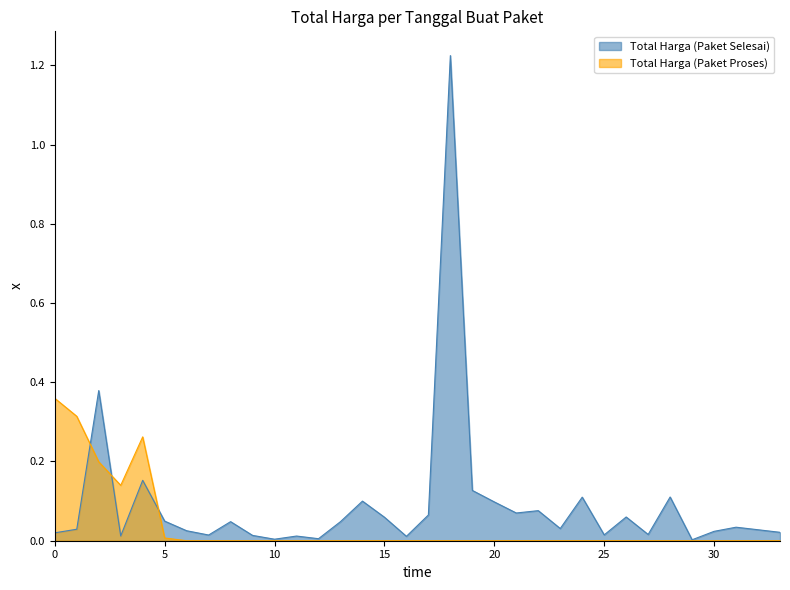

Is it true that Total Harga (Paket Proses) equals 0.1 at 30?

False